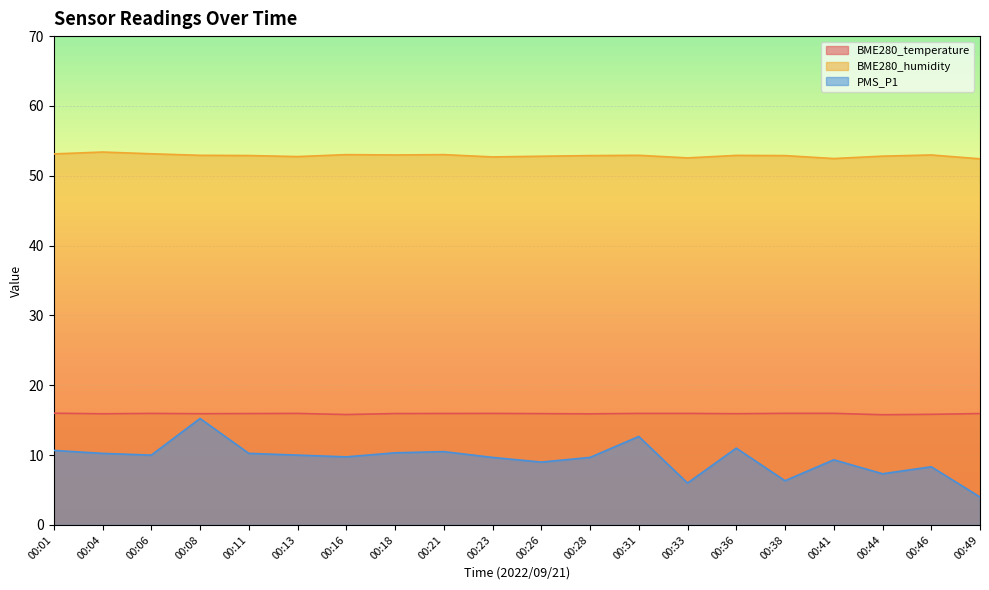

True or false: BME280_temperature and BME280_humidity cross at least once.

False